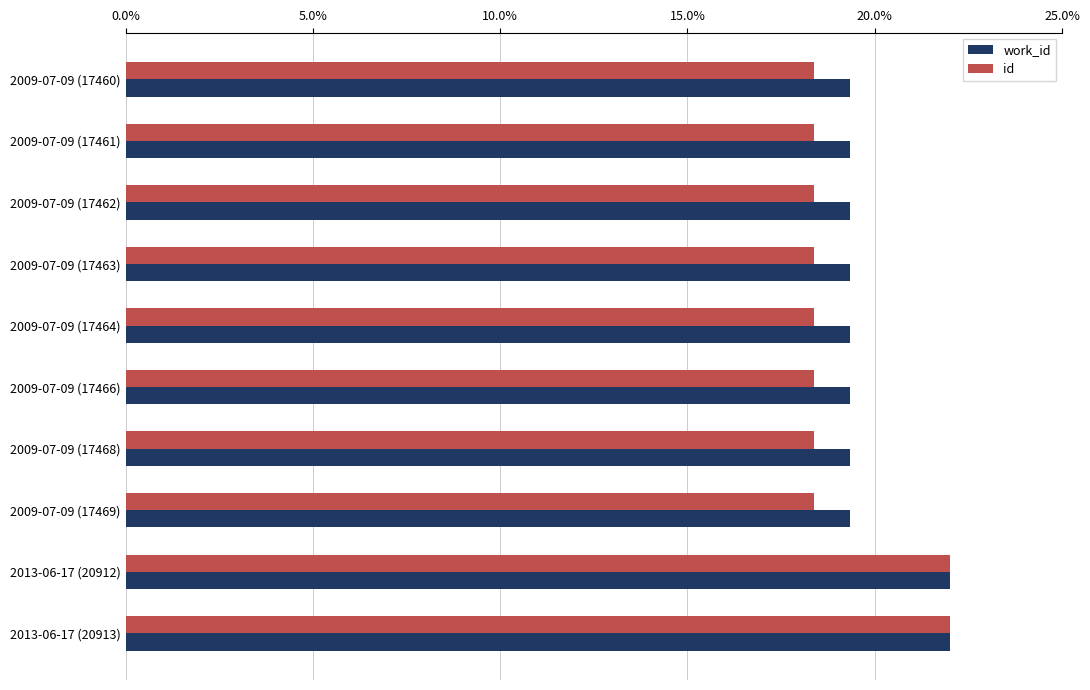

What is the difference between the maximum and second lowest values in the work_id series?

2.7